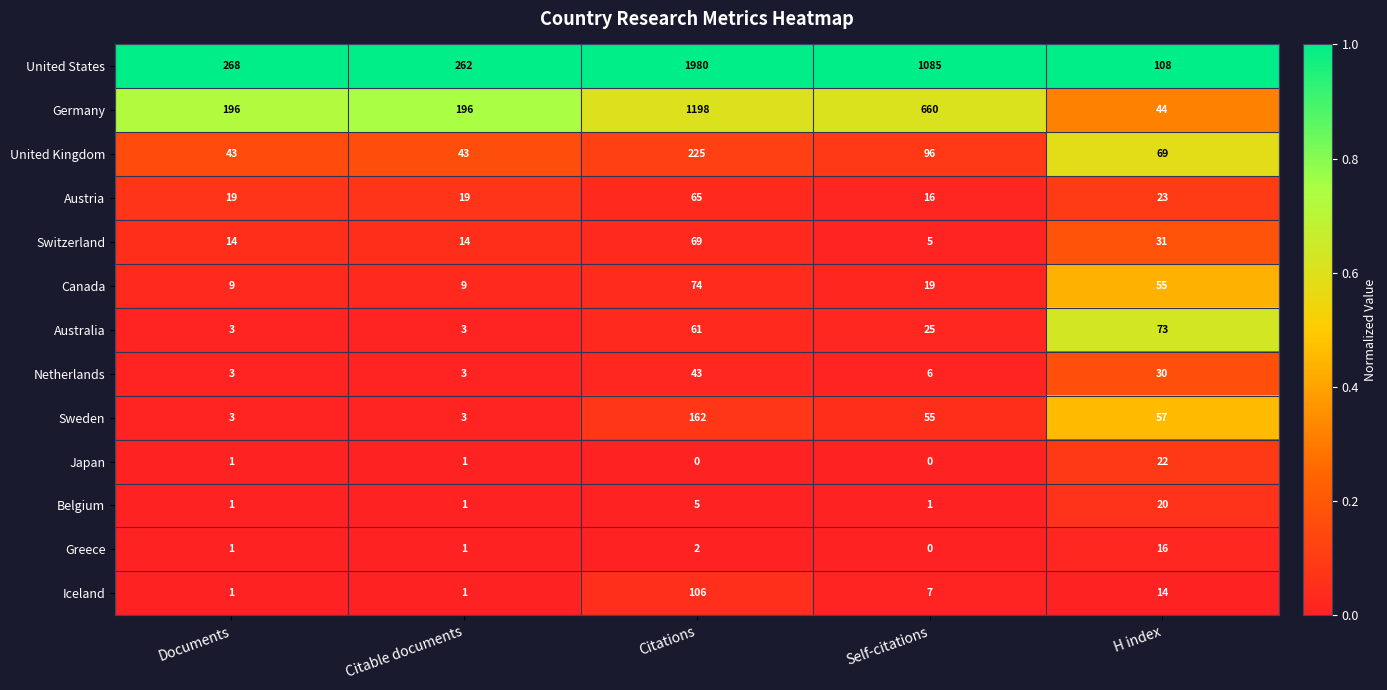

At Citations, list the series in order from smallest to largest.

Japan, Greece, Belgium, Netherlands, Australia, Austria, Switzerland, Canada, Iceland, Sweden, United Kingdom, Germany, United States